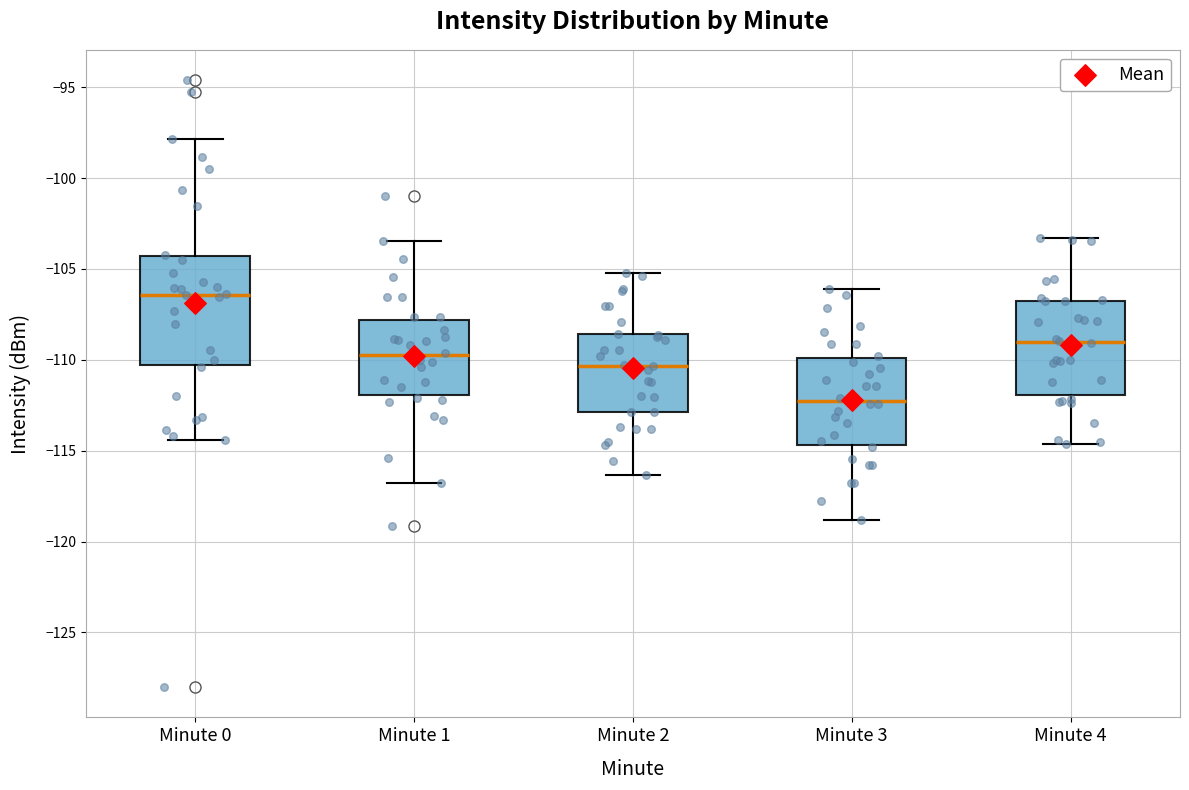

Comparing the boxes themselves (not the whiskers), which one is the tallest?

Minute 0